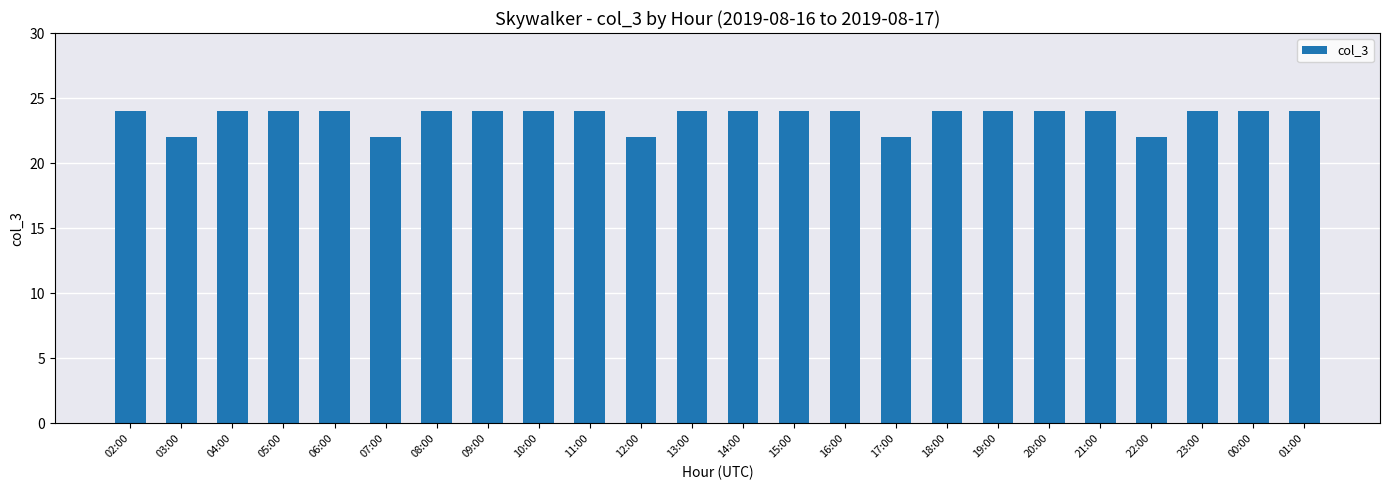

What is the change in value from 07:00 to 09:00?

+2